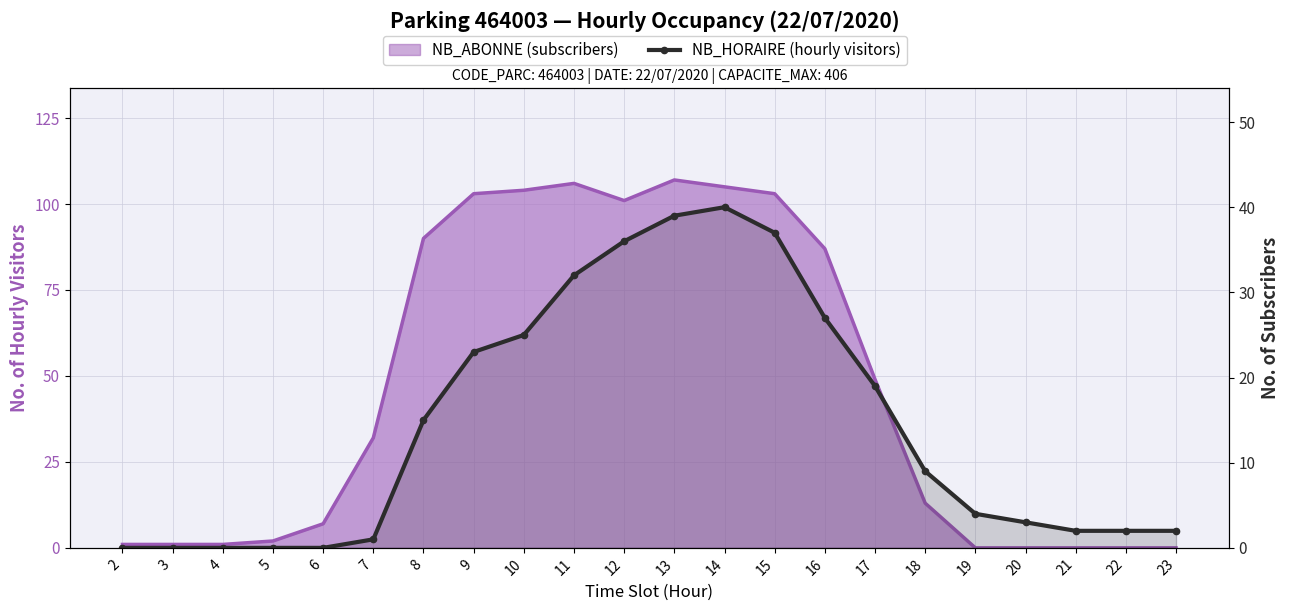

The value at 20 is 2. True or false?

False